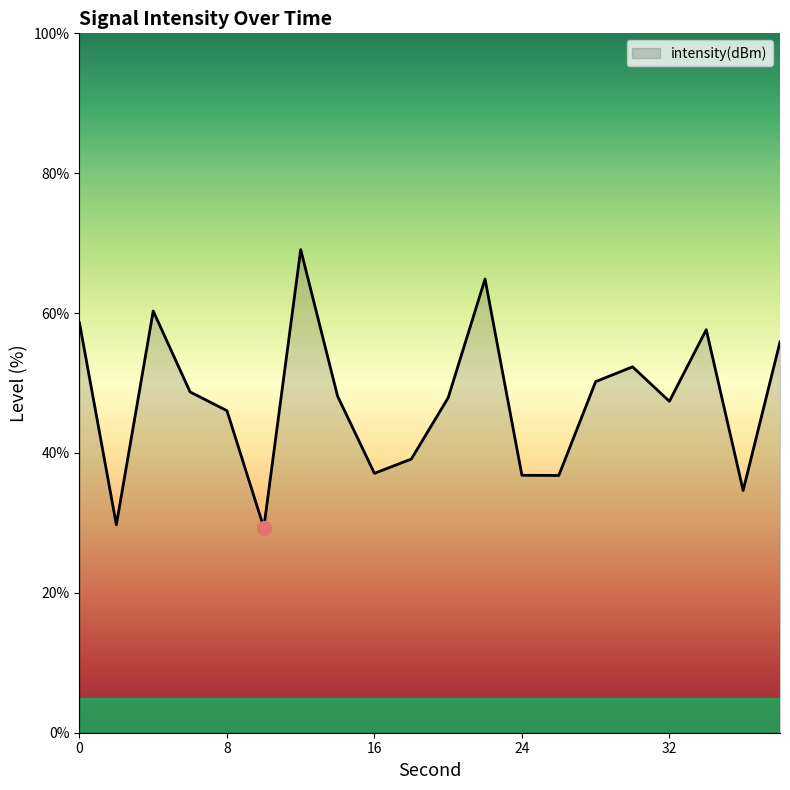

What is the greatest value displayed?

69.1